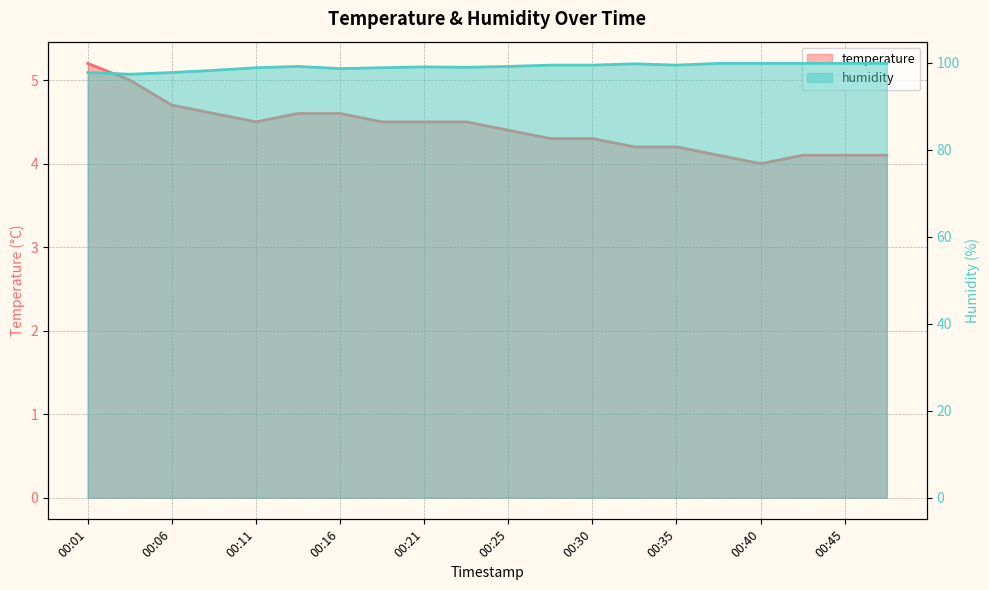

The temperature series shows 4.3 at 00:28. True or false?

True